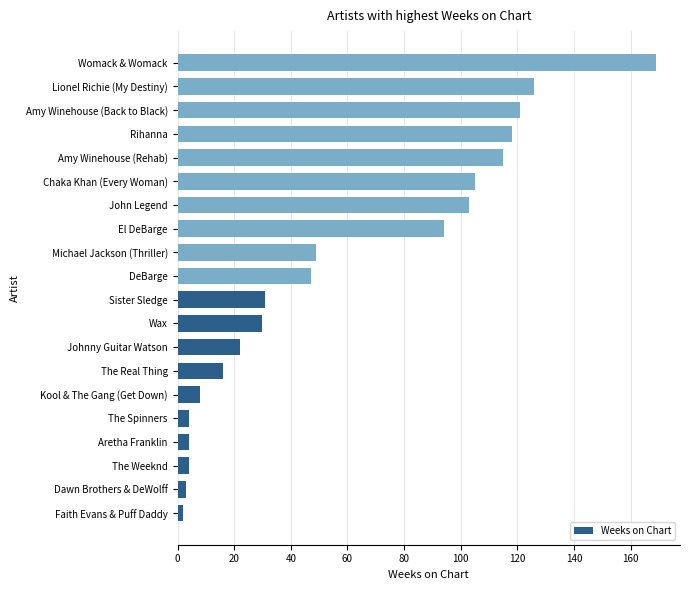

Reading bottom to top, extract all data points from this chart.

Faith Evans & Puff Daddy=2	Dawn Brothers & DeWolff=3	The Weeknd=4	Aretha Franklin=4	The Spinners=4	Kool & The Gang (Get Down)=8	The Real Thing=16	Johnny Guitar Watson=22	Wax=30	Sister Sledge=31	DeBarge=47	Michael Jackson (Thriller)=49	El DeBarge=94	John Legend=103	Chaka Khan (Every Woman)=105	Amy Winehouse (Rehab)=115	Rihanna=118	Amy Winehouse (Back to Black)=121	Lionel Richie (My Destiny)=126	Womack & Womack=169